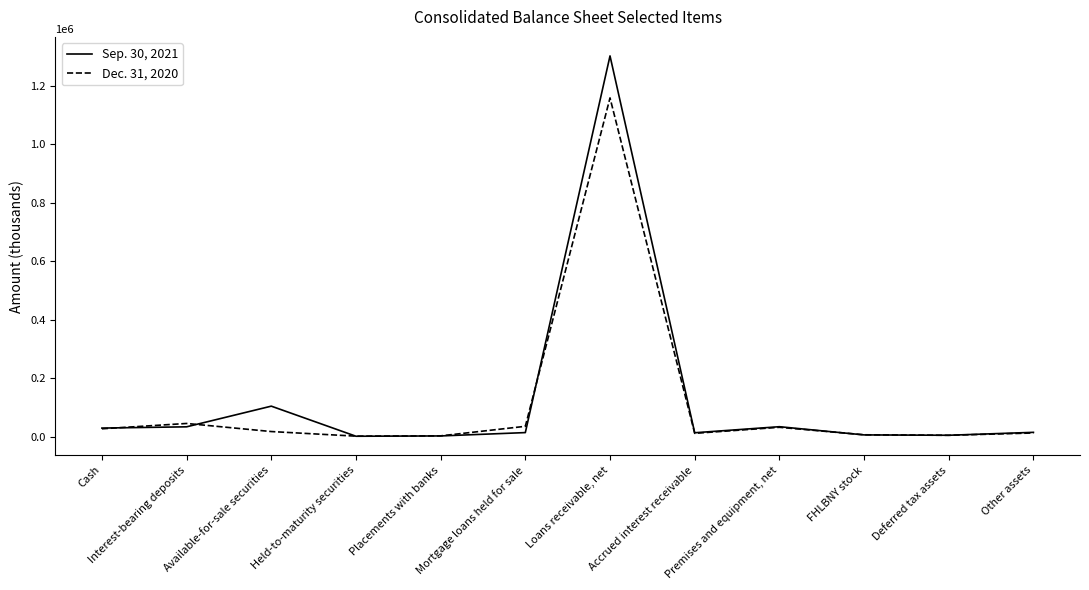

List the series in order of their peak value, lowest first.

Dec. 31, 2020, Sep. 30, 2021